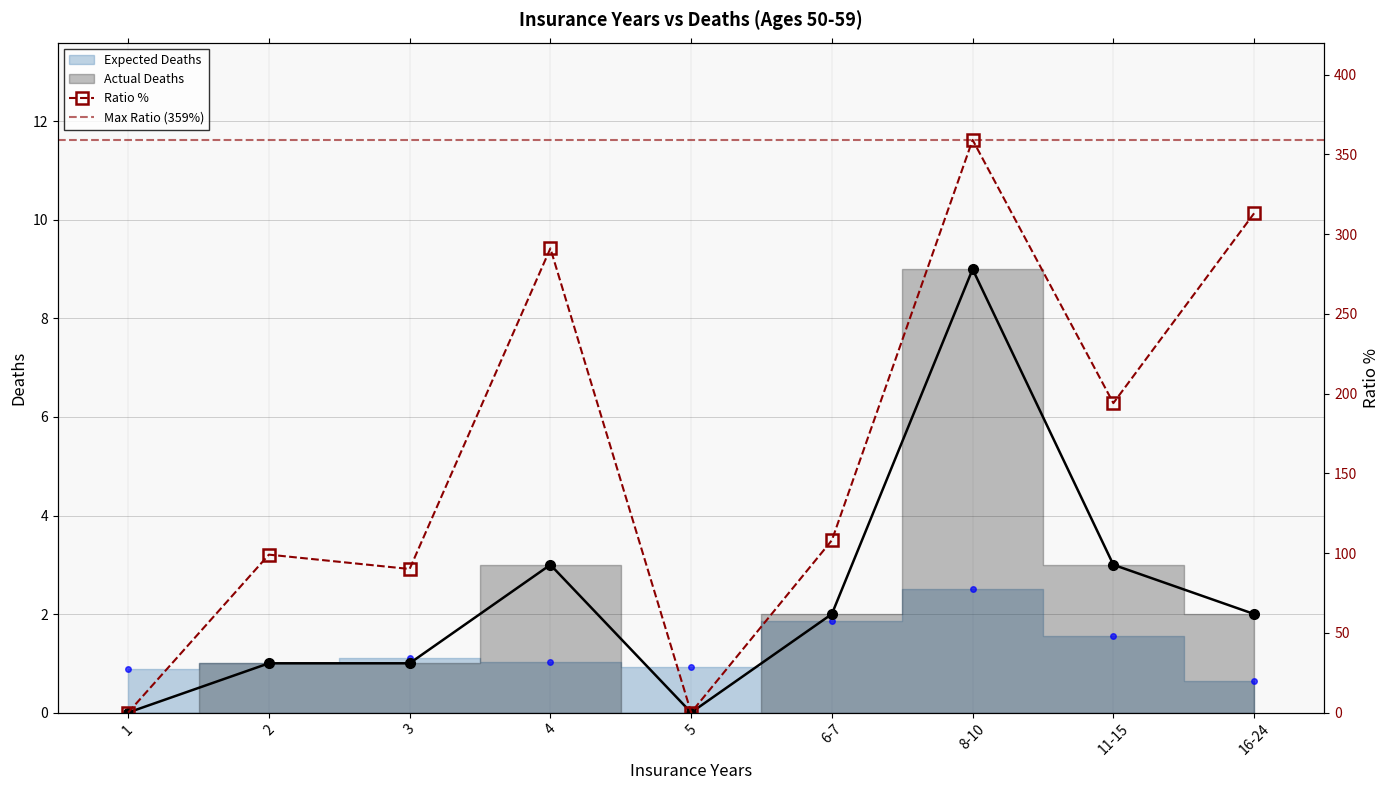

What is the maximum value for Actual Deaths?

9.0